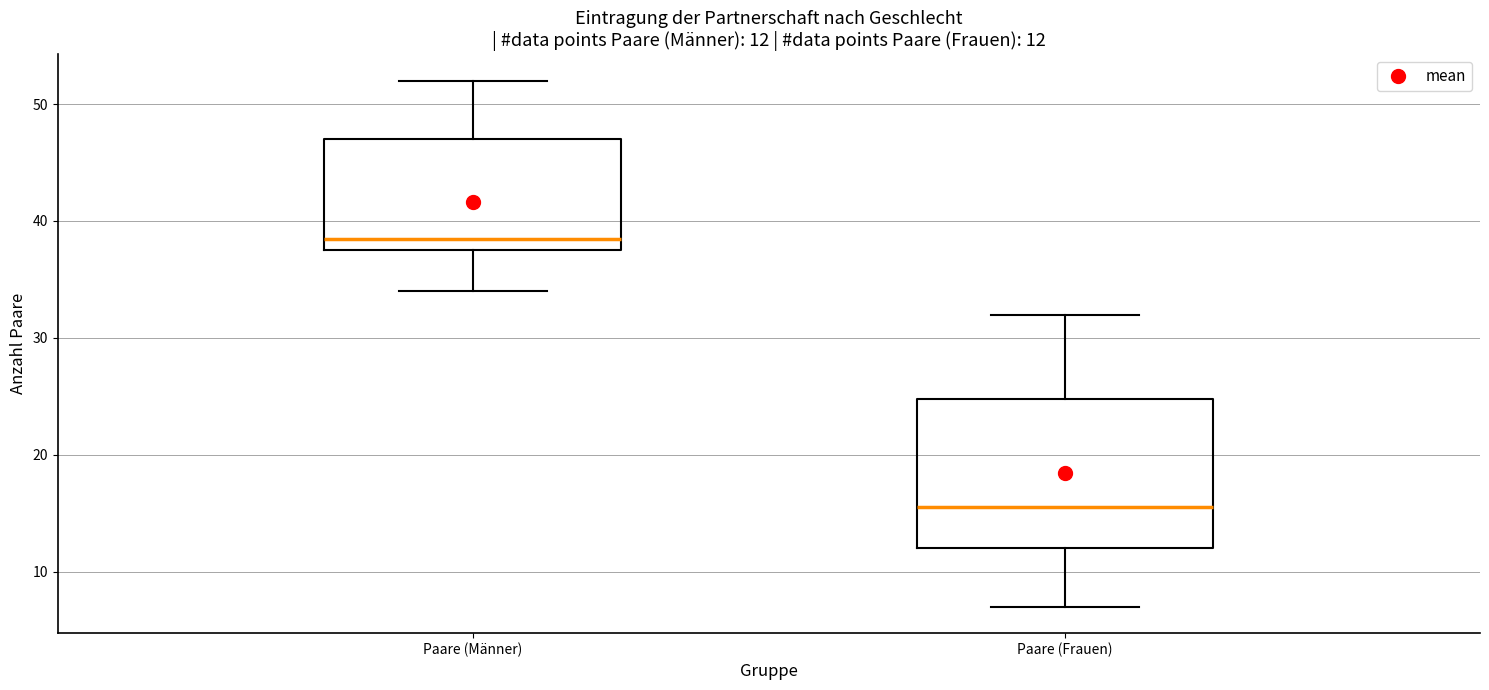

Which box's median line is the lowest?

Paare (Frauen)